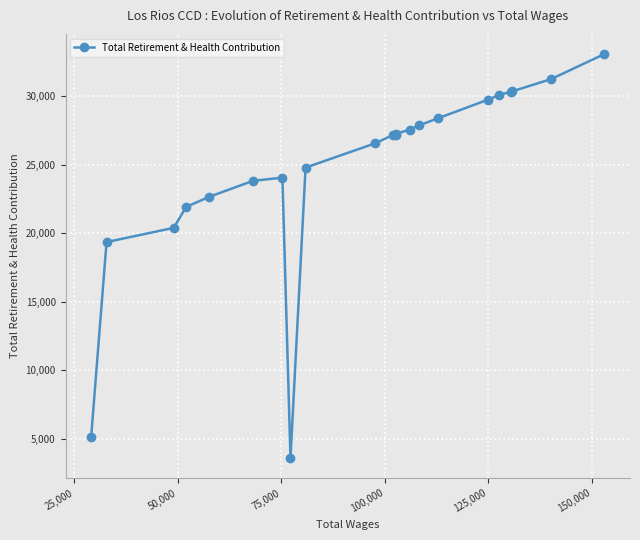

How many lines are shown in the chart?

1